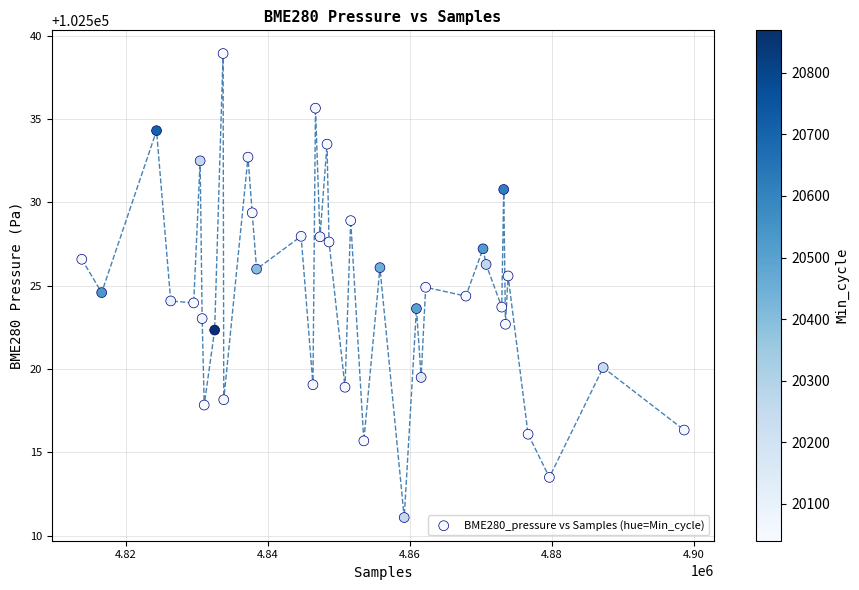

What is the range of X values (max minus min)?

84827.0